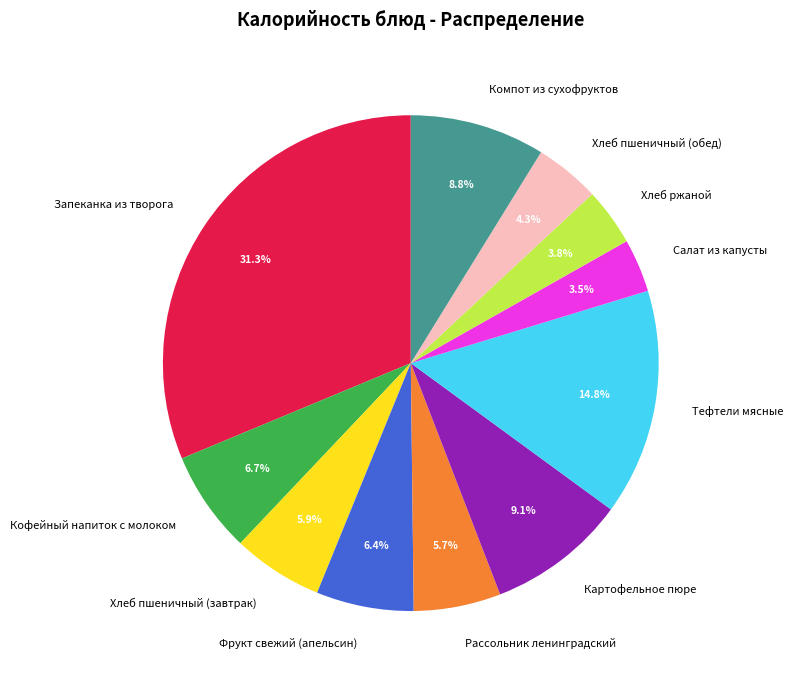

The Запеканка из творога slice represents 31% of the pie. True or false?

True